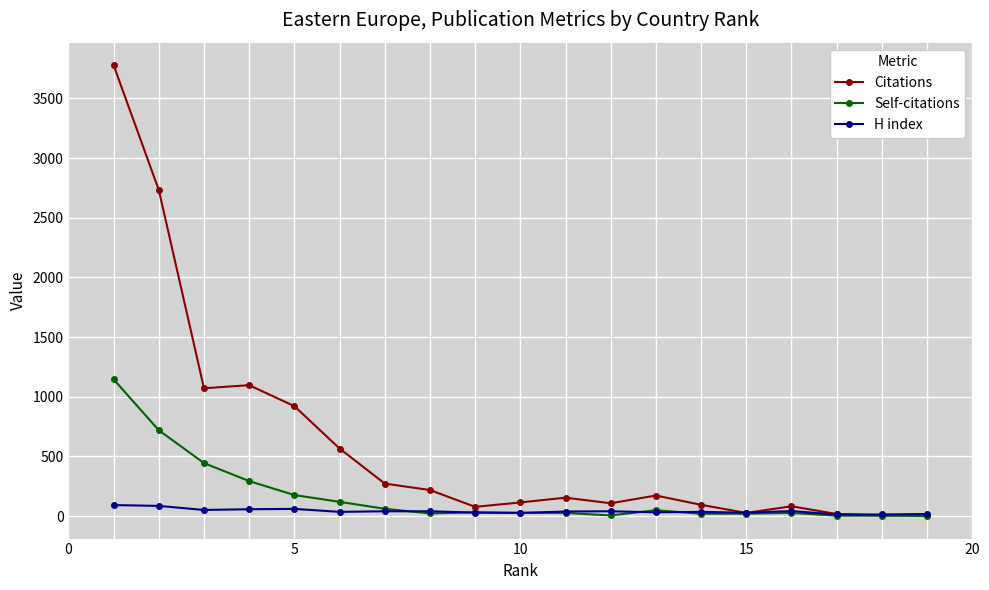

Does the chart have visible grid lines?

Yes